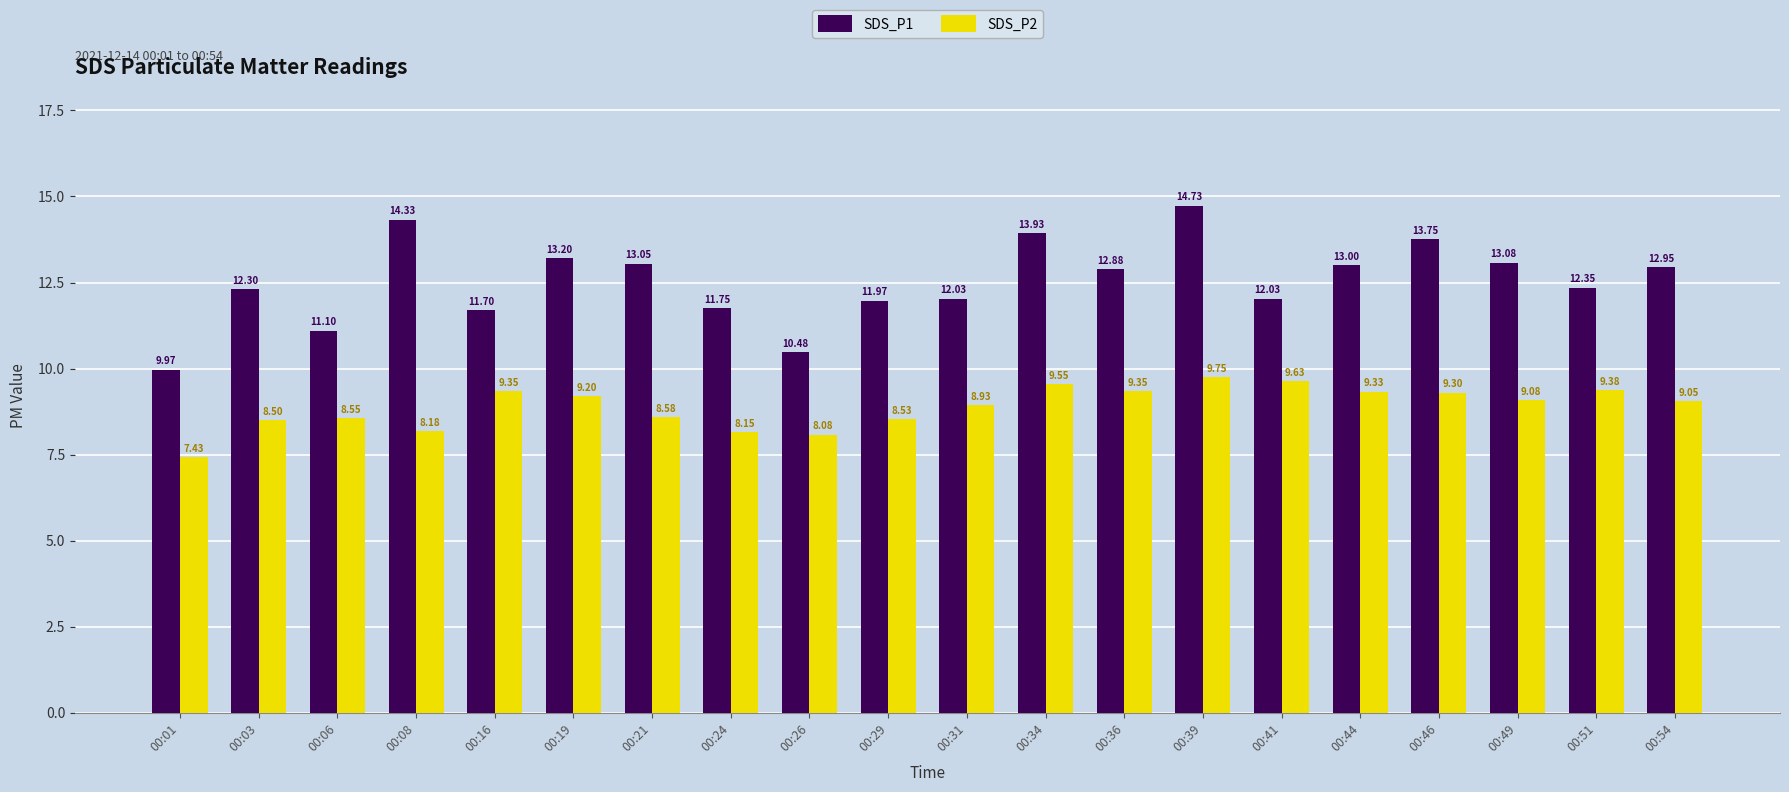

Where does the SDS_P2 series first go above 9?

00:16